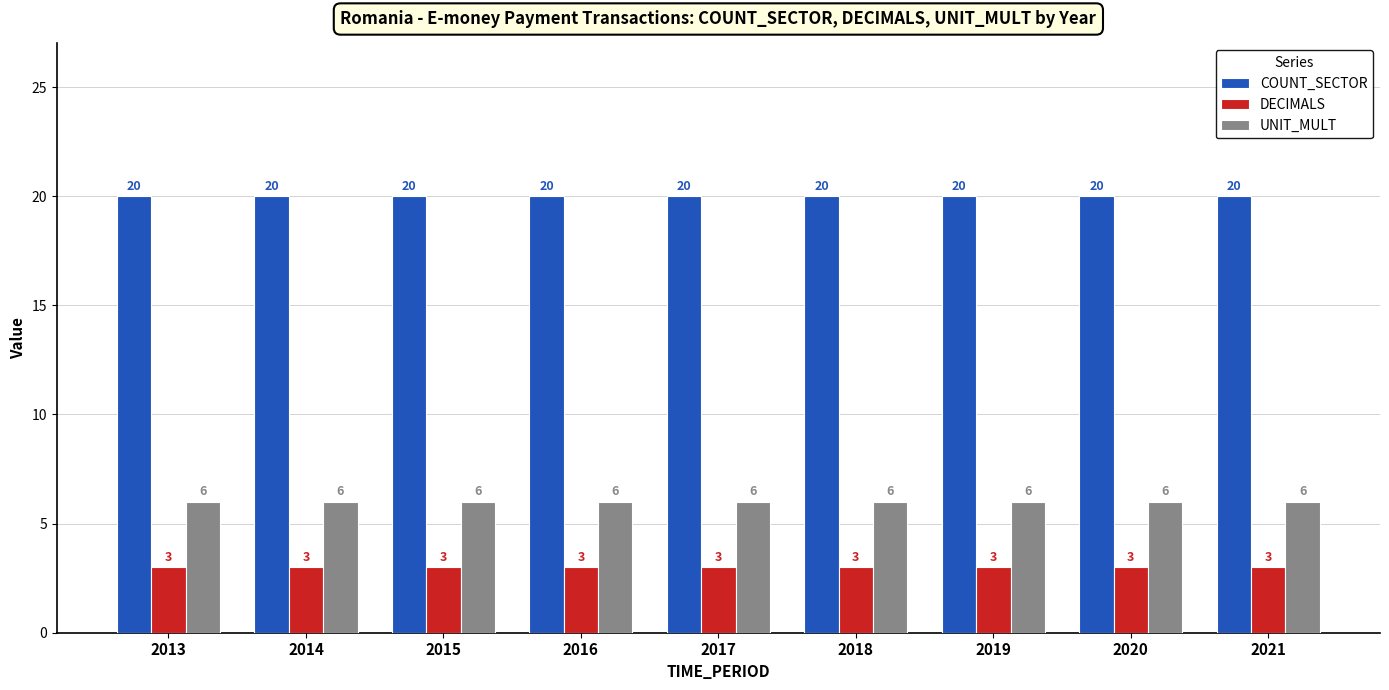

The value of COUNT_SECTOR at 2016 is 20. True or false?

True